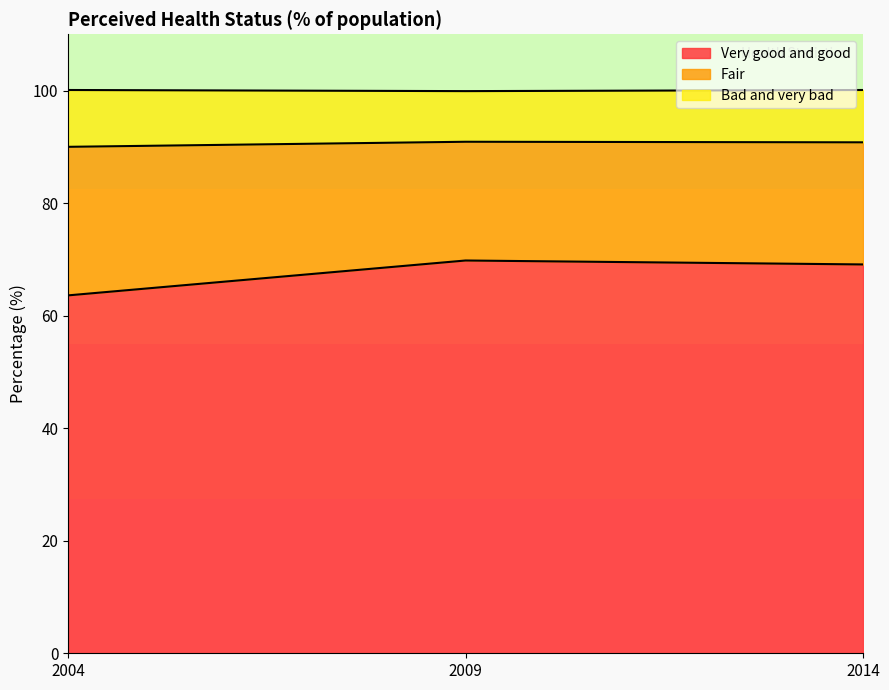

What is the highest value of the Very good and good series?

69.8